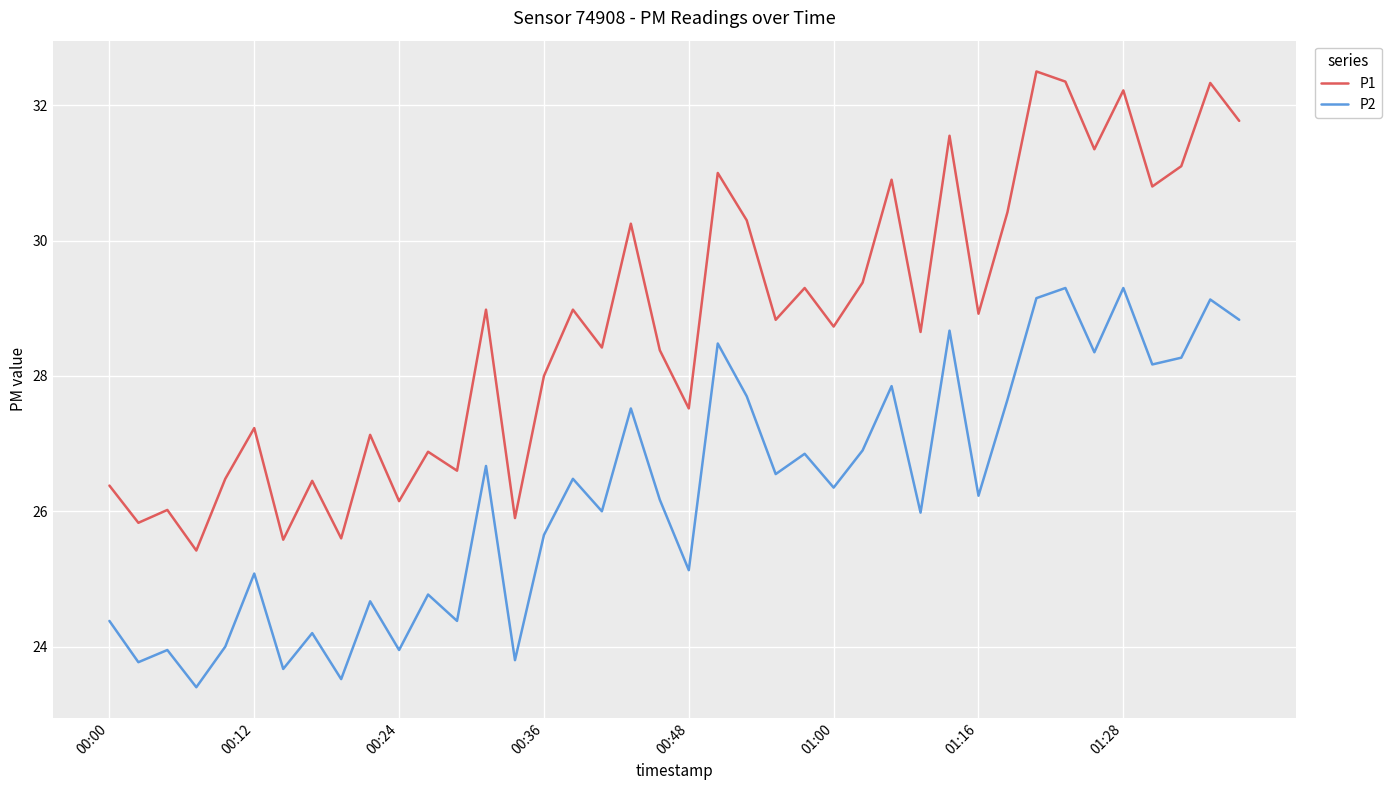

List the series in order of their peak value, highest first.

P1, P2